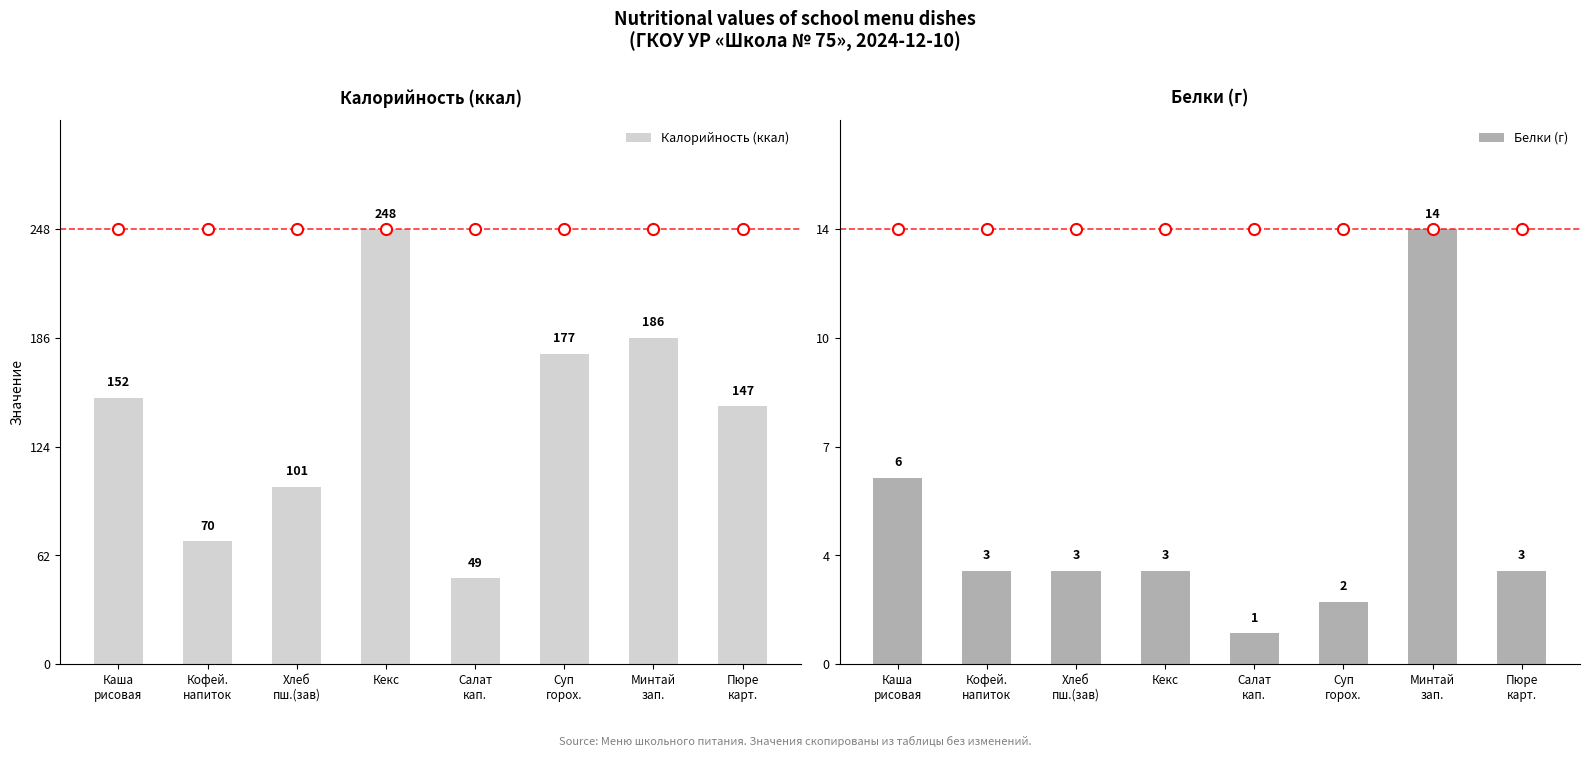

What is the maximum value for Калорийность (ккал)?

248